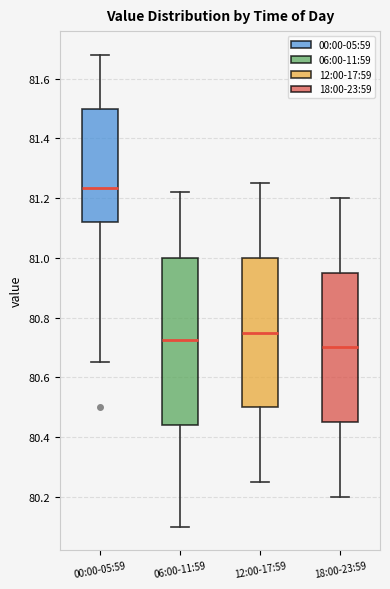

Reading left to right, read every box against the y-axis: the position of its median line, the range the box covers, and the ends of its whiskers. The values are not printed on the chart, so give them approximately, as read against the axis.

00:00-05:59: median 81.24, box 81.12 to 81.50, whiskers 80.66 to 81.68
06:00-11:59: median 80.72, box 80.44 to 81.00, whiskers 80.10 to 81.22
12:00-17:59: median 80.76, box 80.50 to 81.00, whiskers 80.26 to 81.26
18:00-23:59: median 80.70, box 80.46 to 80.96, whiskers 80.20 to 81.20